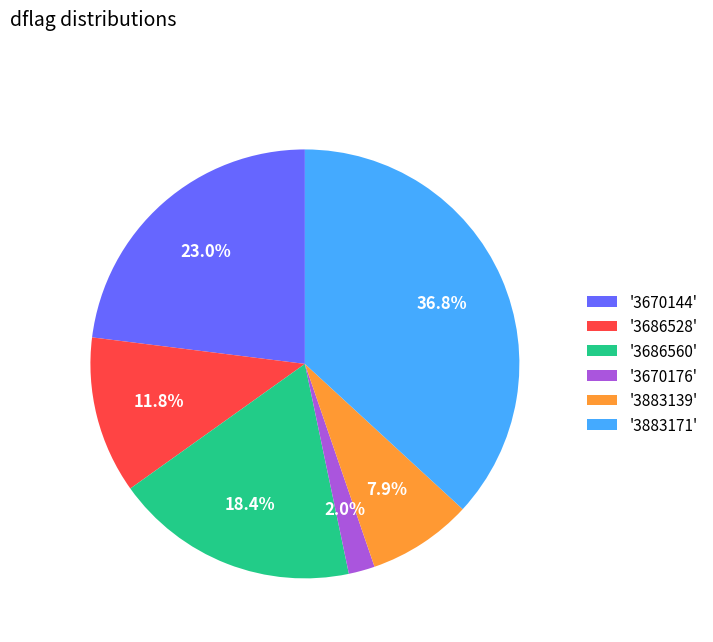

Between '3670144' and '3686560', which is larger?

'3670144'